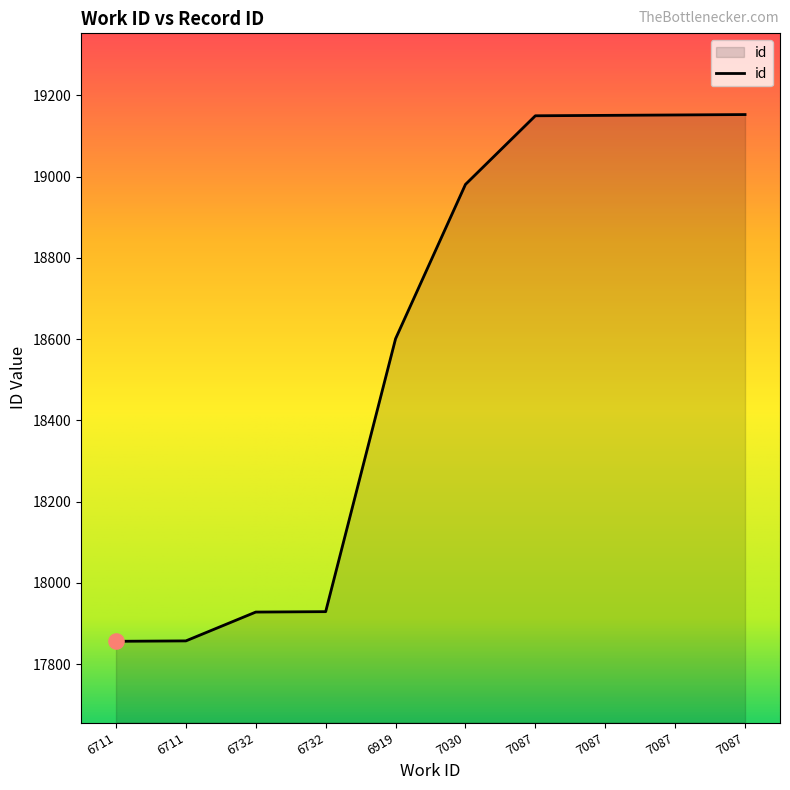

Between 7030 and 6711, which is larger?

7030